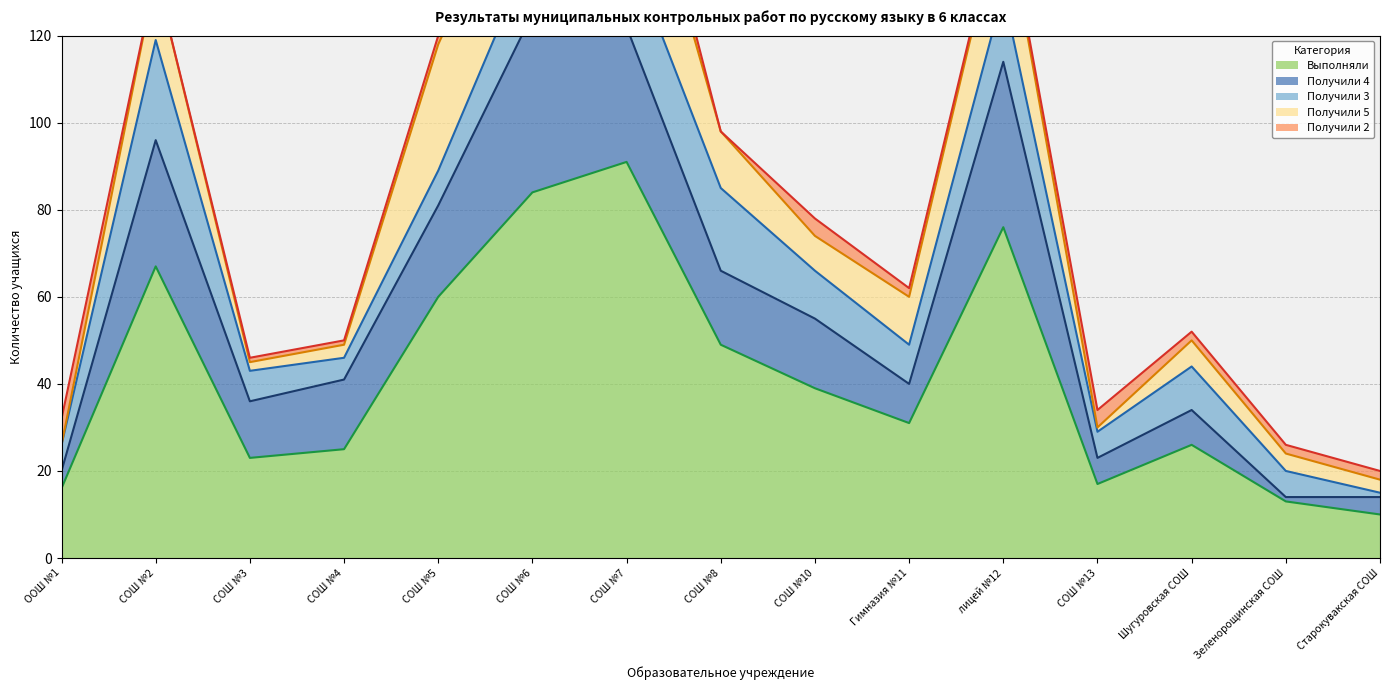

What is the difference between the maximum and minimum values in the Выполняли series?

81